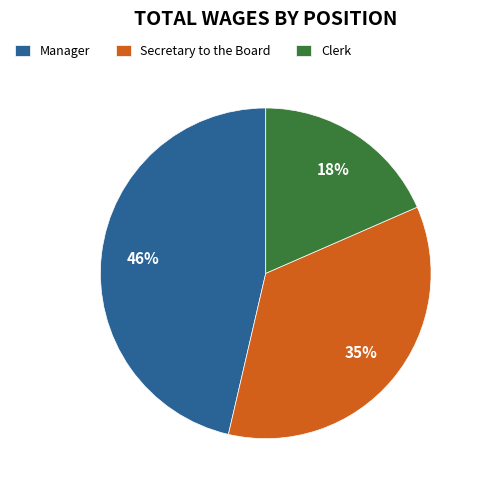

Which category has the smallest portion of the pie?

Clerk